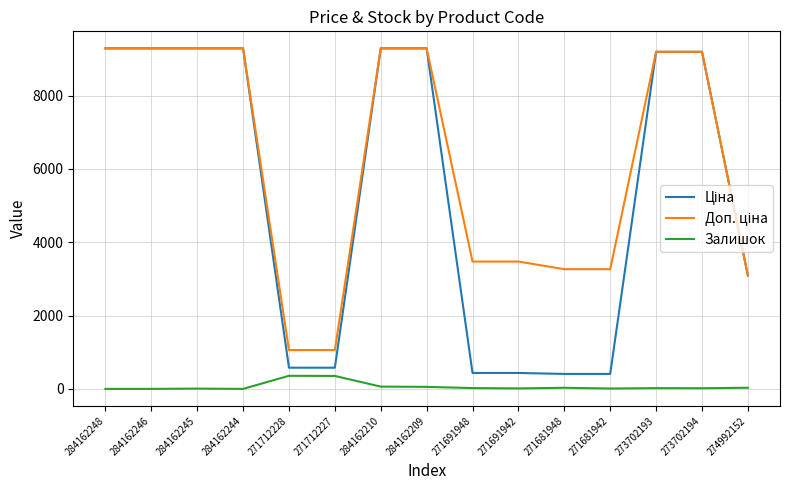

What is the spread (max minus min) of values at 284162209?

9235.5